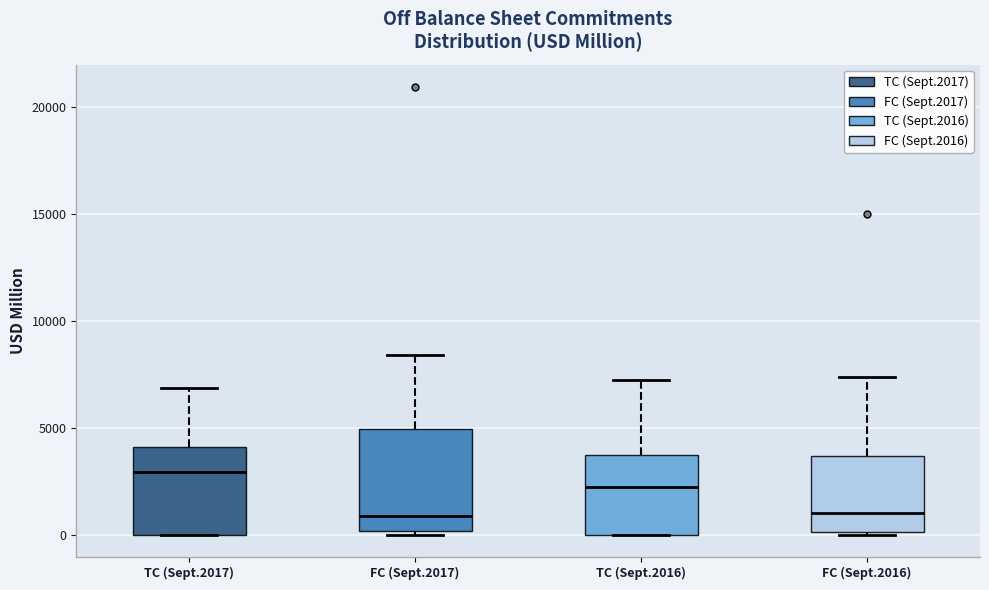

Reading left to right, transcribe this box plot: for each box, give where its median line is, the range the box spans, and where its two whiskers end, as read against the y-axis. The values are not printed on the chart, so give them approximately, as read against the axis.

TC (Sept.2017): median 3000, box 0 to 4000, whiskers 0 to 7000
FC (Sept.2017): median 1000, box 0 to 5000, whiskers 0 (just below the box's lower edge) to 8500
TC (Sept.2016): median 2000, box 0 to 3500, whiskers 0 to 7000
FC (Sept.2016): median 1000, box 0 to 3500, whiskers 0 to 7500